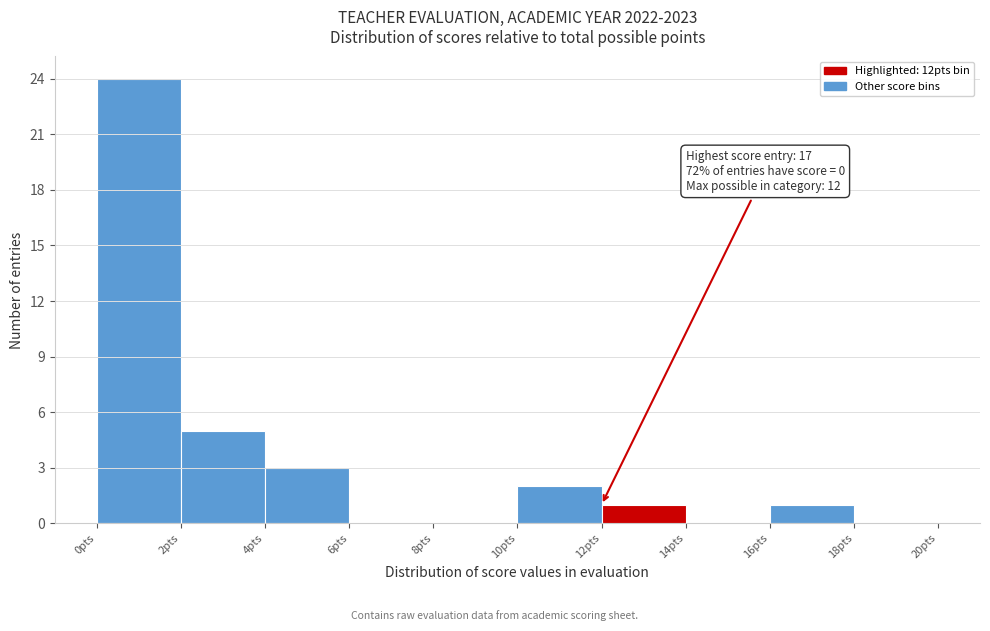

Over which range of the x-axis is the bar tallest?

0 to 2